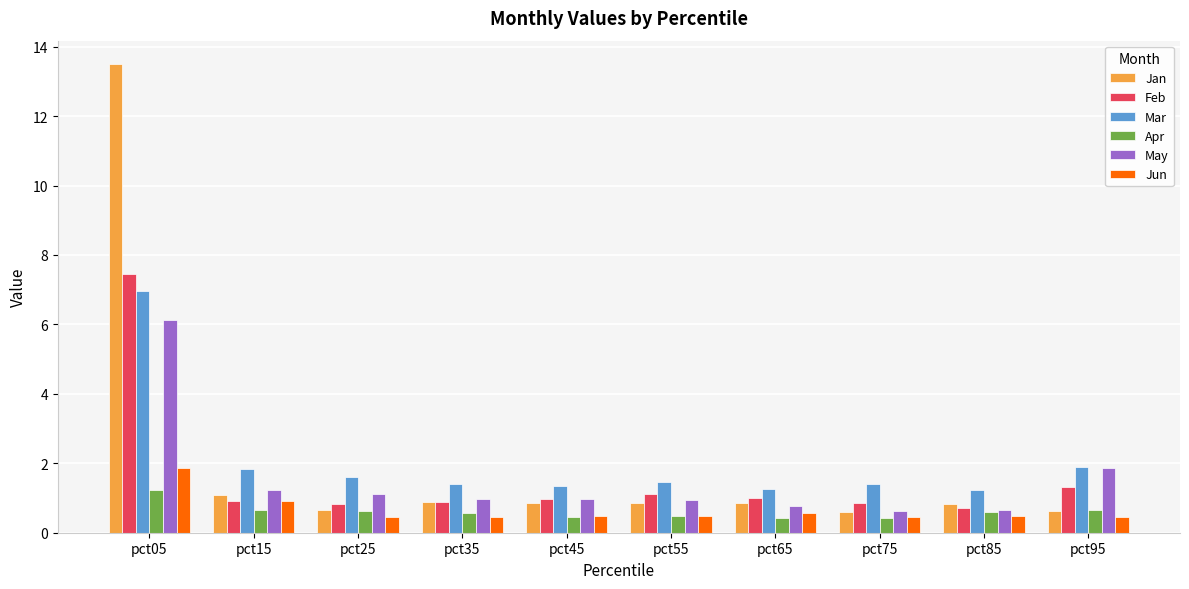

What is the value of the Feb bar at the 9th from the left?

0.7